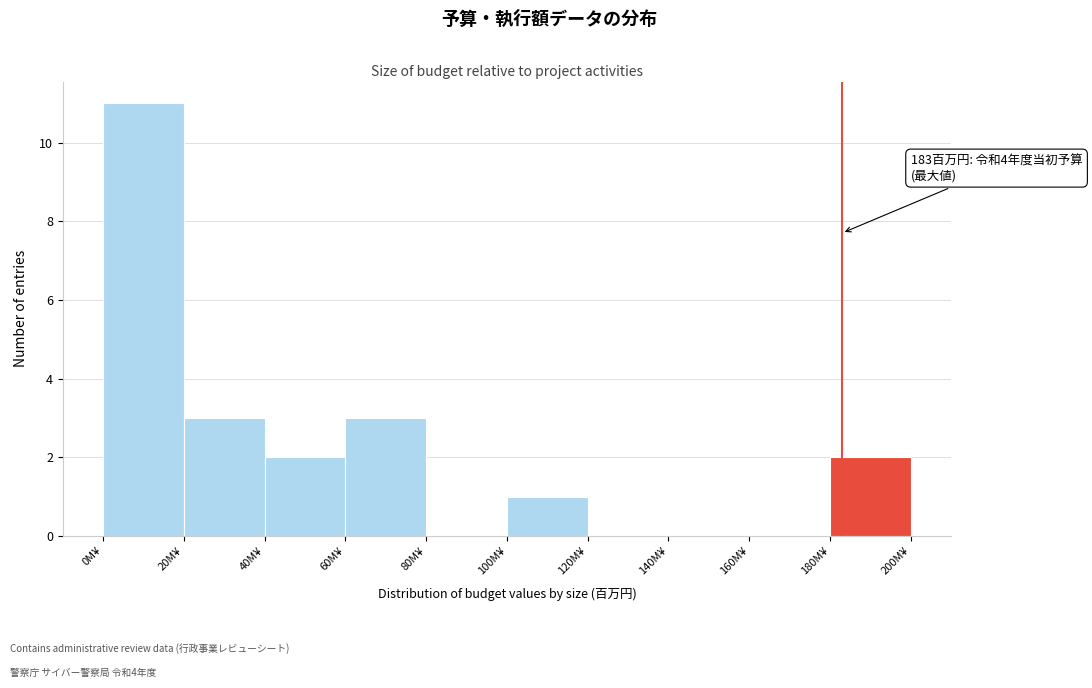

Over which range of the x-axis is the bar tallest?

0 to 20